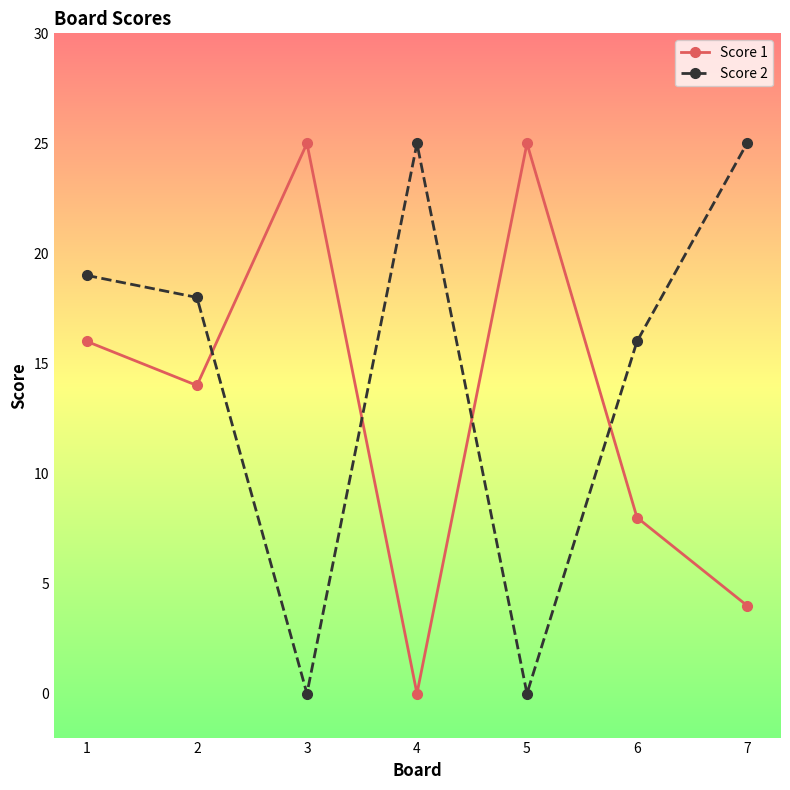

How many data points does each series have?

7